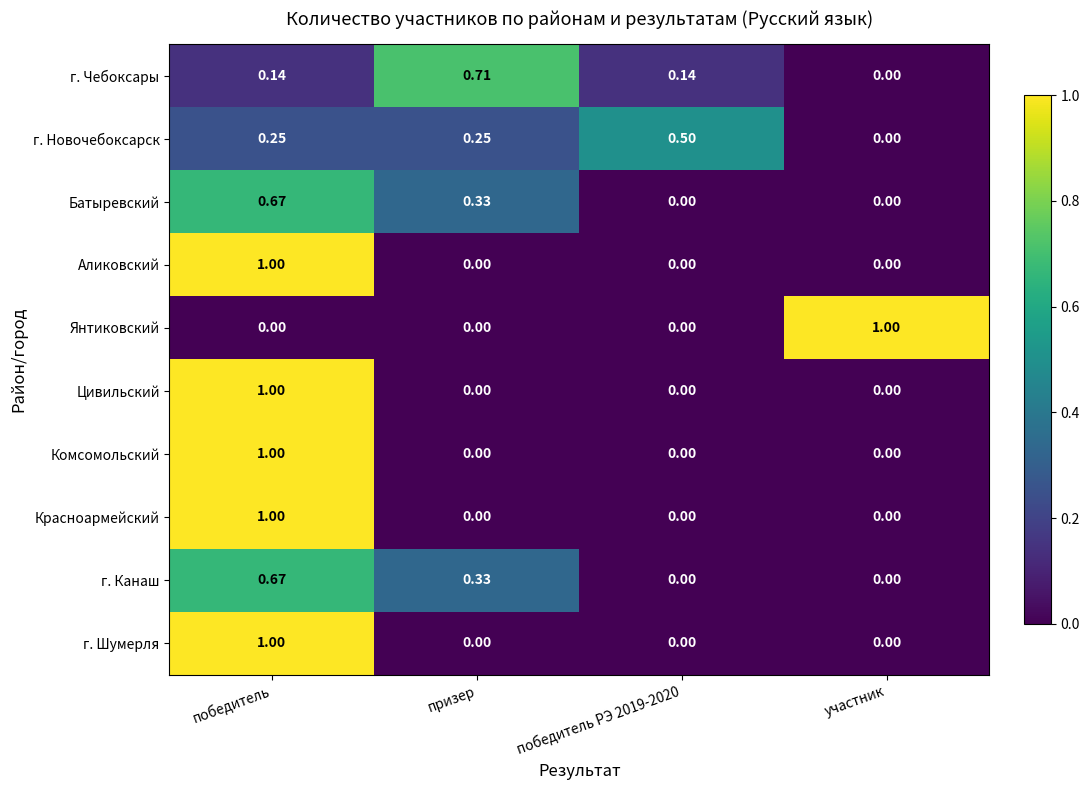

Which series changed the most between победитель РЭ 2019-2020 and участник?

Янтиковский